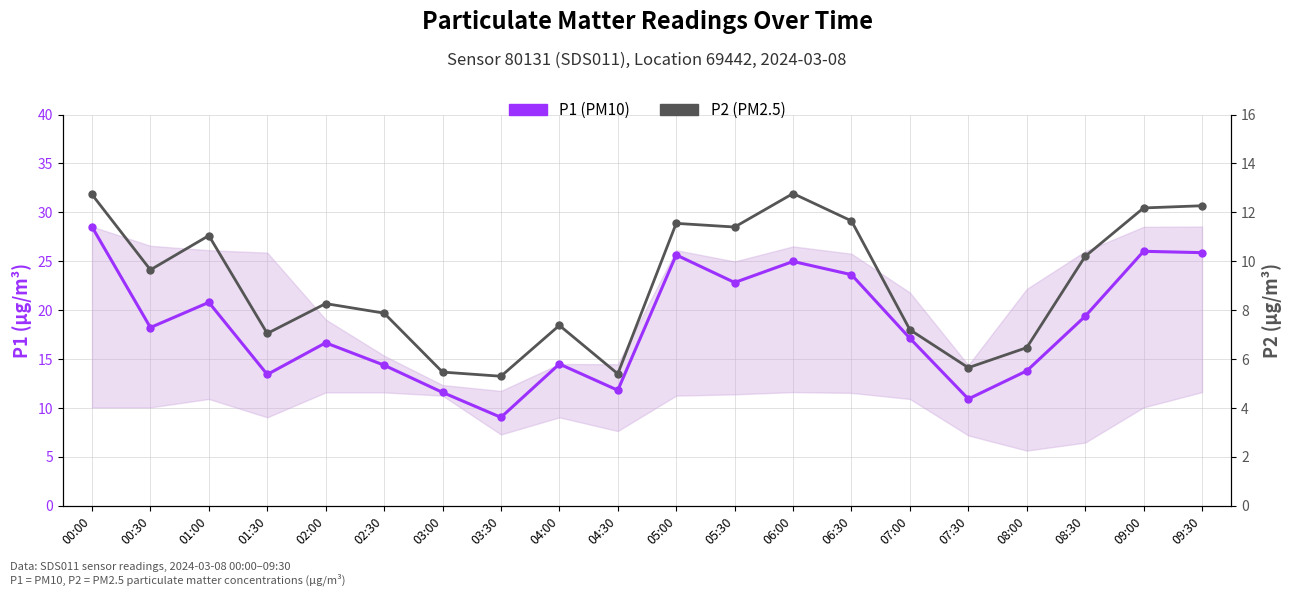

What is the sum of the P2 (PM2.5) values at 00:30 and 01:00?

20.7